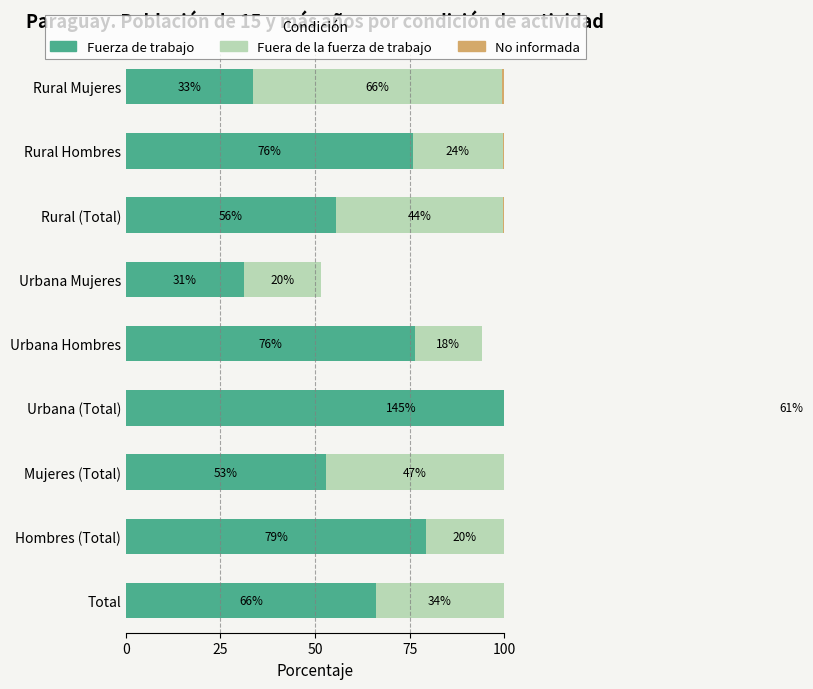

Reading left to right, extract all data points from this chart.

Fuerza de trabajo: 66.0	79.4	52.9	145.5	76.3	31.2	55.5	75.8	33.5
Fuera de la fuerza de trabajo: 33.8	20.4	46.9	60.6	17.8	20.2	44.0	23.7	66.0
No informada: 0.2	0.2	0.2	0.1	0.0	0.0	0.5	0.4	0.5